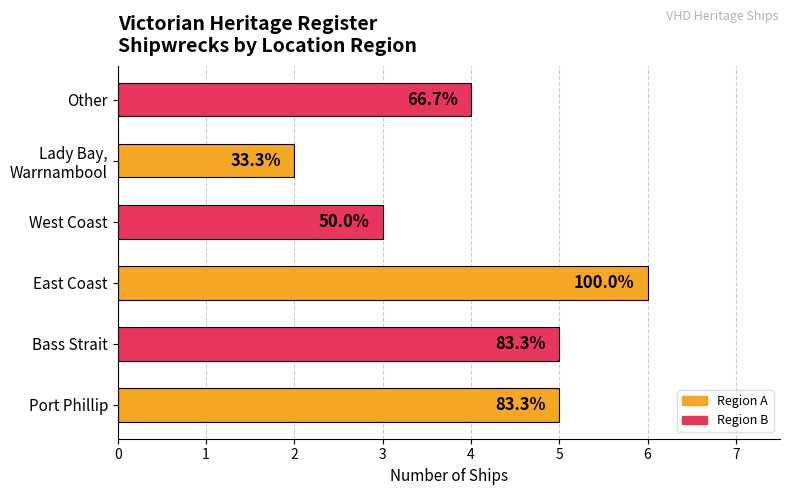

How many bars are there in total?

6